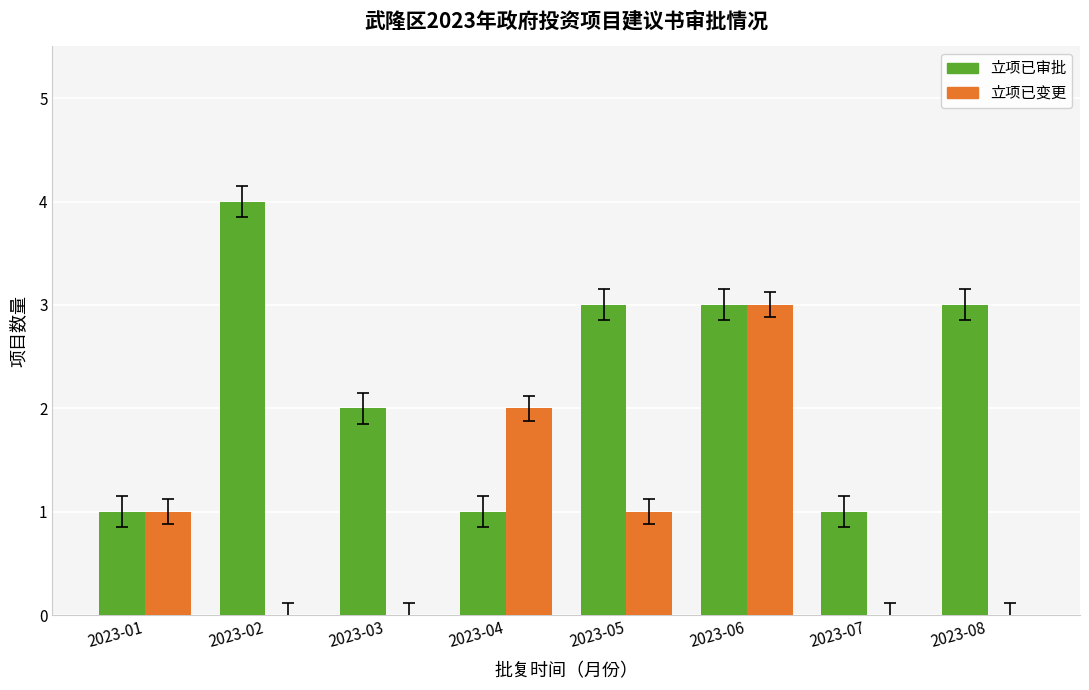

Are the bars grouped side by side (vs. stacked)?

Yes